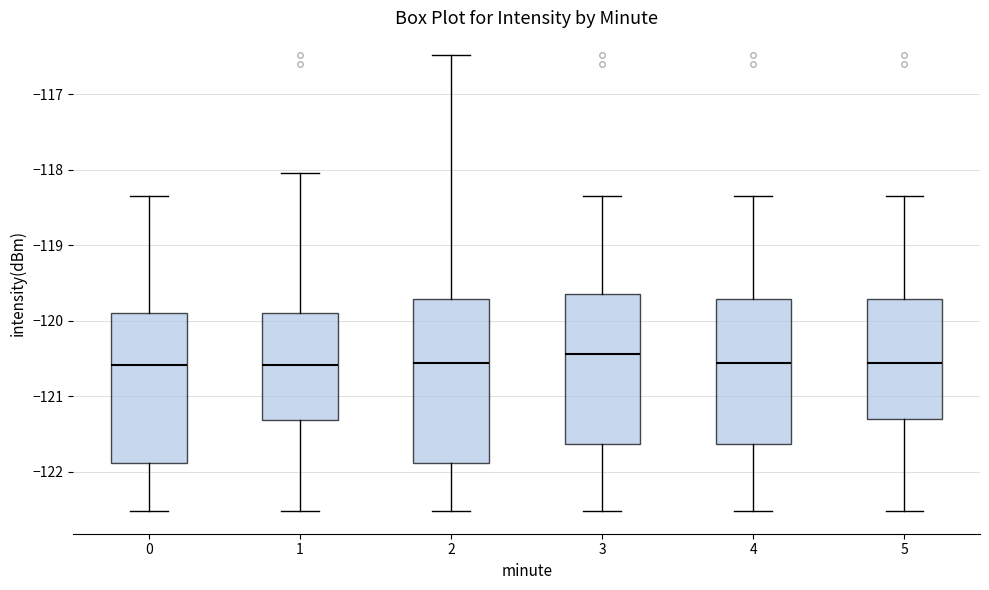

Reading left to right, read every box against the y-axis: the position of its median line, the range the box covers, and the ends of its whiskers. The values are not printed on the chart, so give them approximately, as read against the axis.

0: median -120.6, box -121.9 to -119.9, whiskers -122.5 to -118.3
1: median -120.6, box -121.3 to -119.9, whiskers -122.5 to -118.0
2: median -120.6, box -121.9 to -119.7, whiskers -122.5 to -116.5
3: median -120.4, box -121.6 to -119.6, whiskers -122.5 to -118.3
4: median -120.6, box -121.6 to -119.7, whiskers -122.5 to -118.3
5: median -120.6, box -121.3 to -119.7, whiskers -122.5 to -118.3